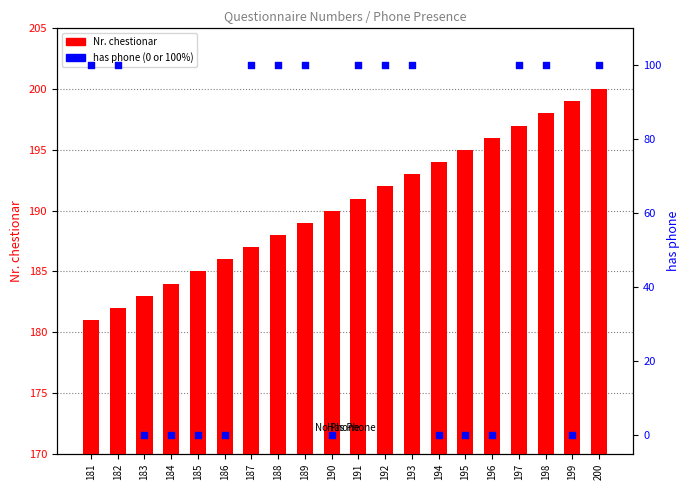

Which series has the largest Y range (max minus min)?

has phone (0 or 100%)